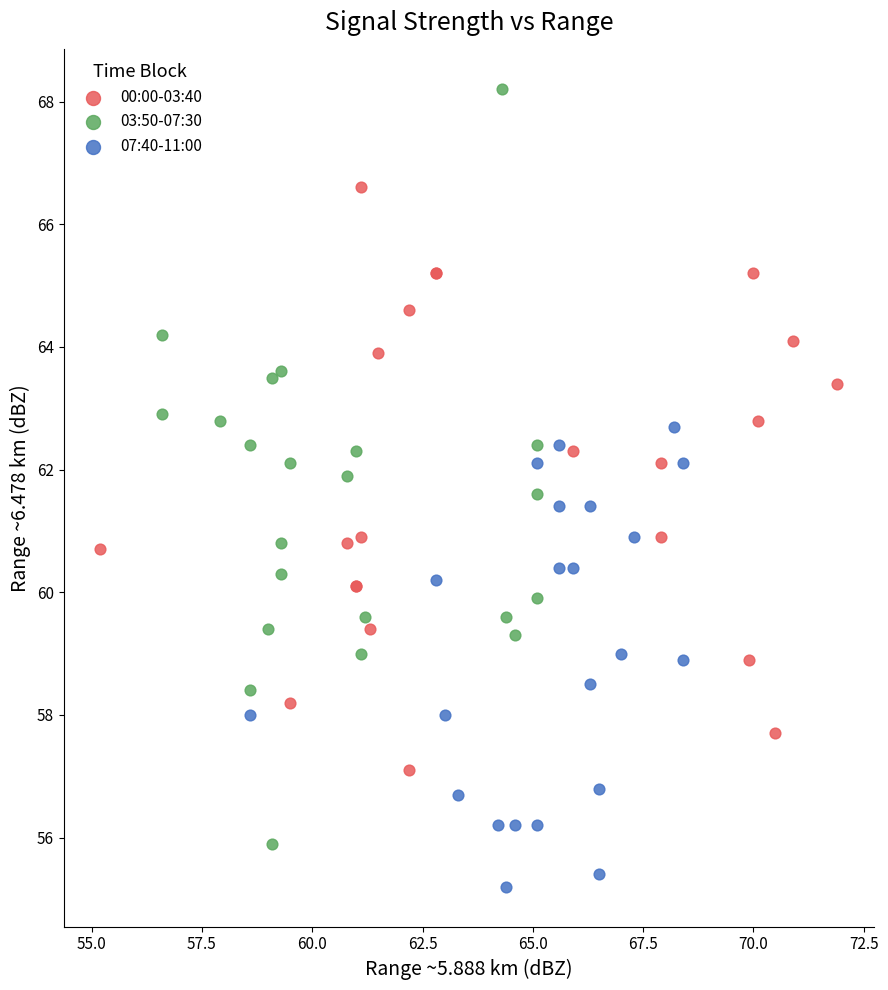

Which series contains the lowest Y value?

07:40-11:00